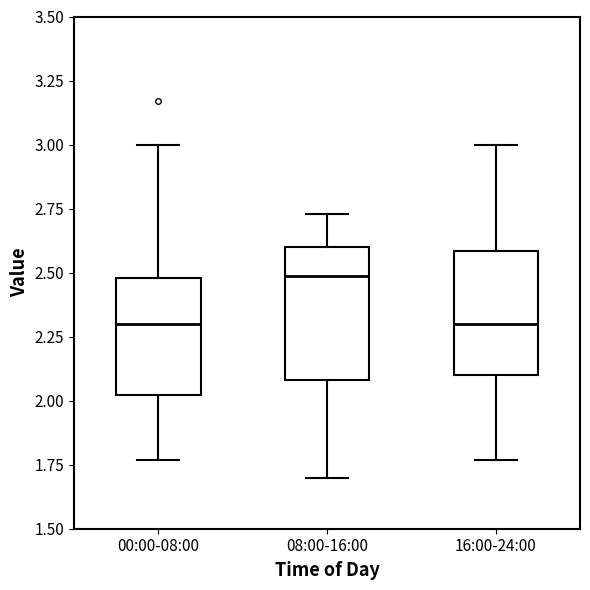

Reading left to right, transcribe this box plot: for each box, give where its median line is, the range the box spans, and where its two whiskers end, as read against the y-axis. The values are not printed on the chart, so give them approximately, as read against the axis.

00:00-08:00: median 2.30, box 2.00 to 2.50, whiskers 1.75 to 3.00
08:00-16:00: median 2.50, box 2.10 to 2.60, whiskers 1.70 to 2.75
16:00-24:00: median 2.30, box 2.10 to 2.60, whiskers 1.75 to 3.00